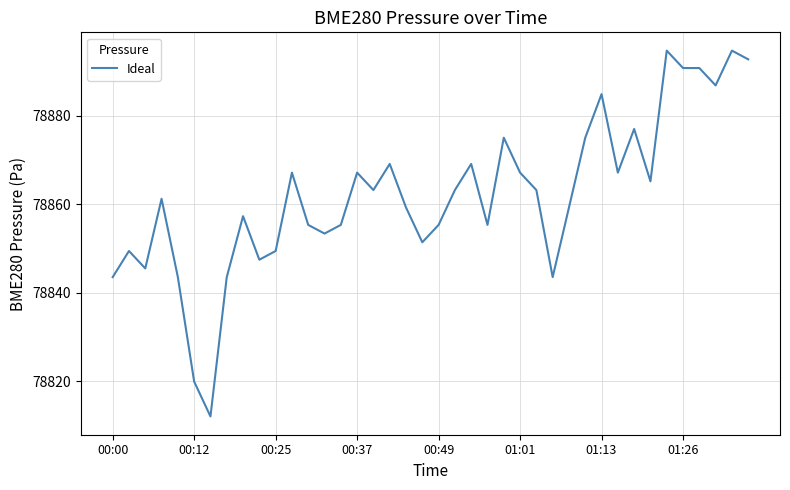

What is the greatest value displayed?

78894.8